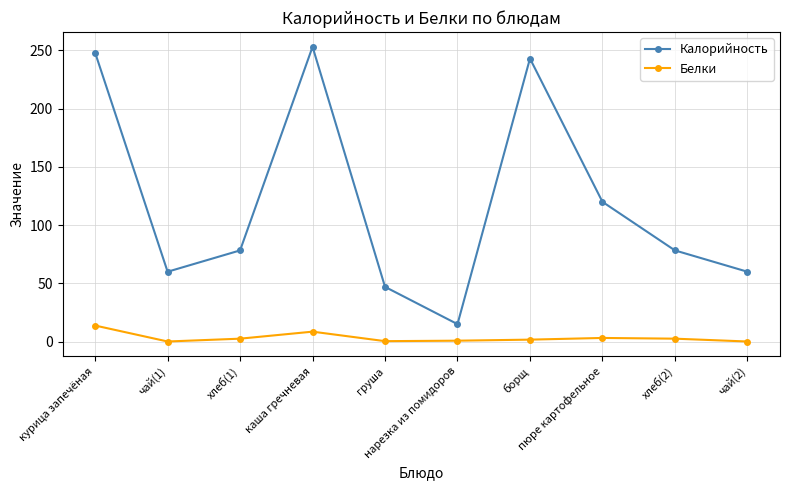

How many interior local peaks does the Калорийность series have?

2